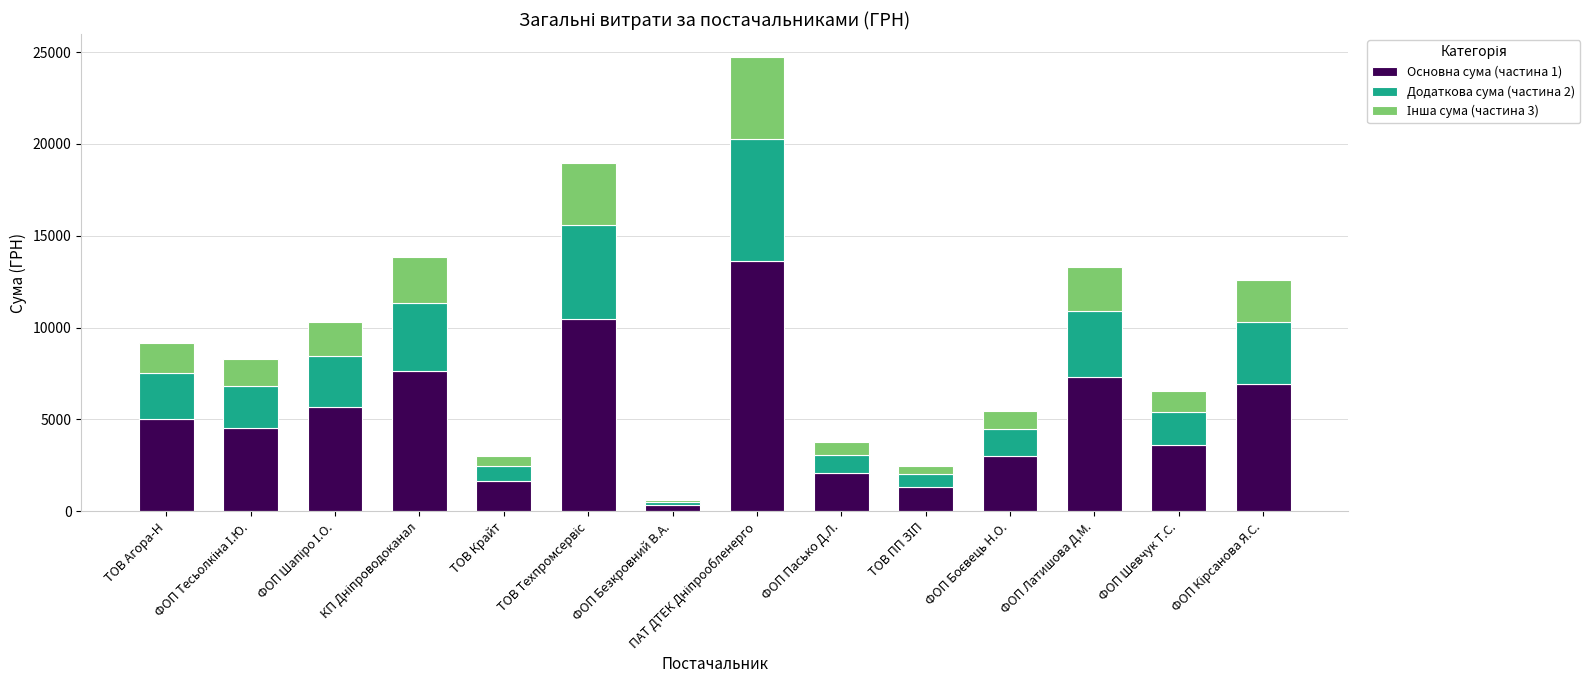

Is it true that Основна сума (частина 1) equals 2070.4 at ФОП Пасько Д.Л.?

True